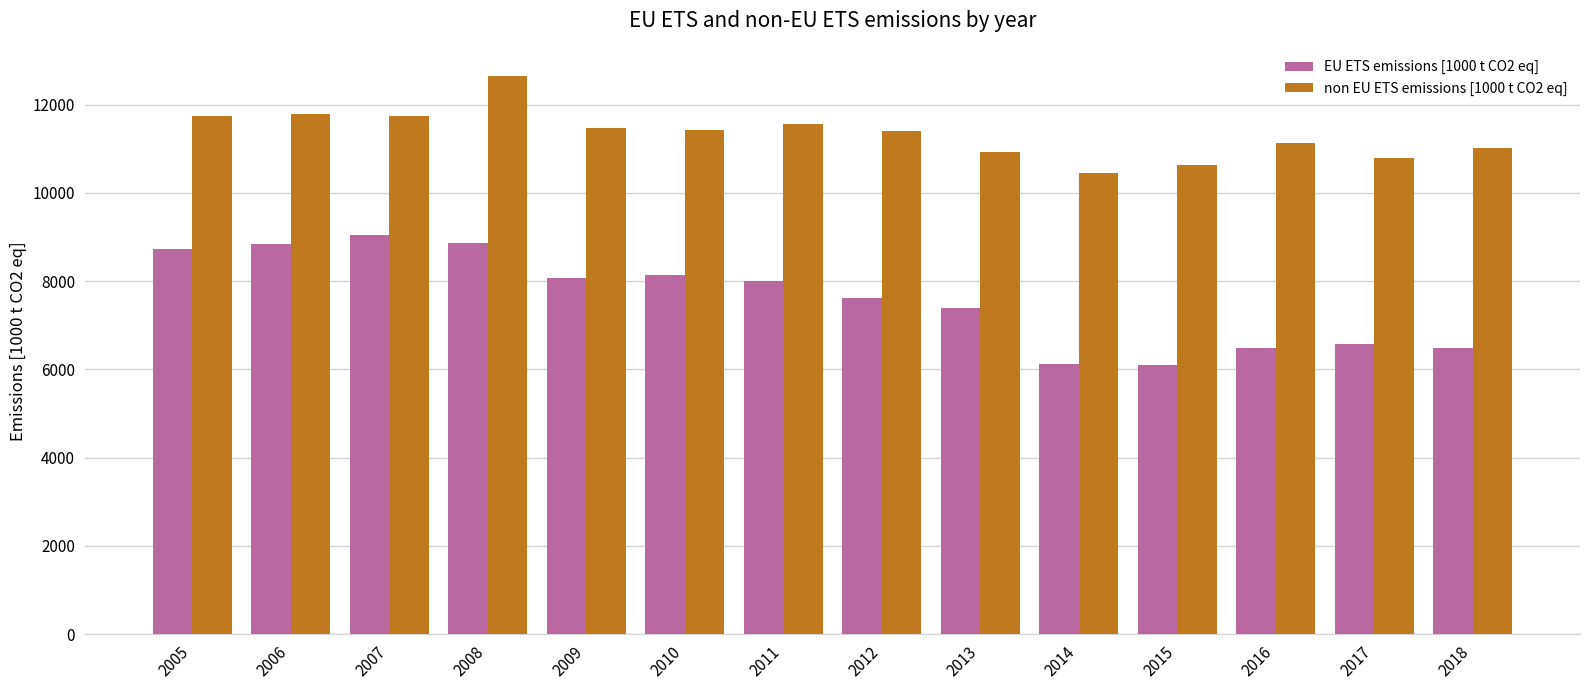

What is the value of the non EU ETS emissions [1000 t CO2 eq] bar at the 10th from the left?

10459.7